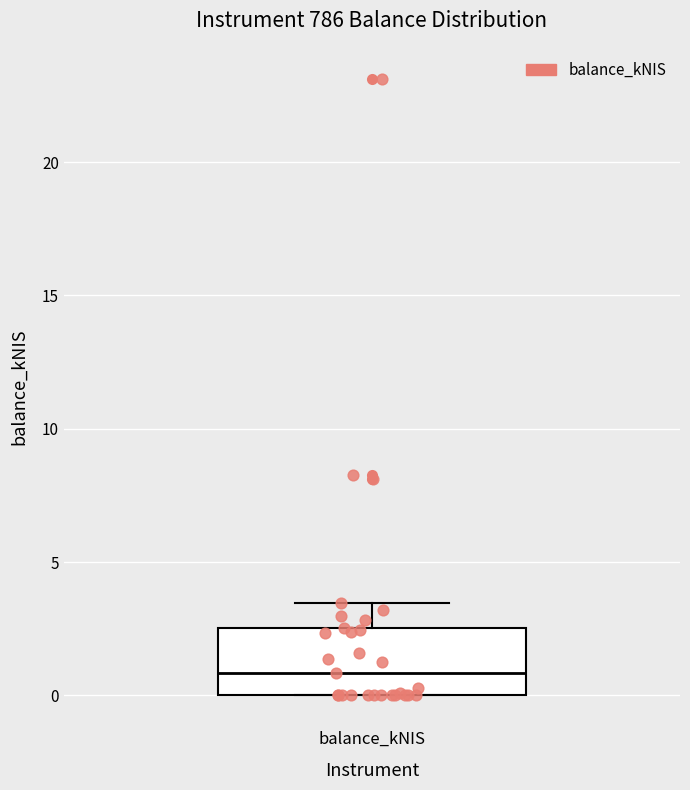

Read this box plot against the y-axis: the position of the median line, the range covered by the box, and the ends of both whiskers. The values are not printed on the chart, so give them approximately, as read against the axis.

median 1.0, box 0.0 to 2.5, whiskers 0.0 to 3.5